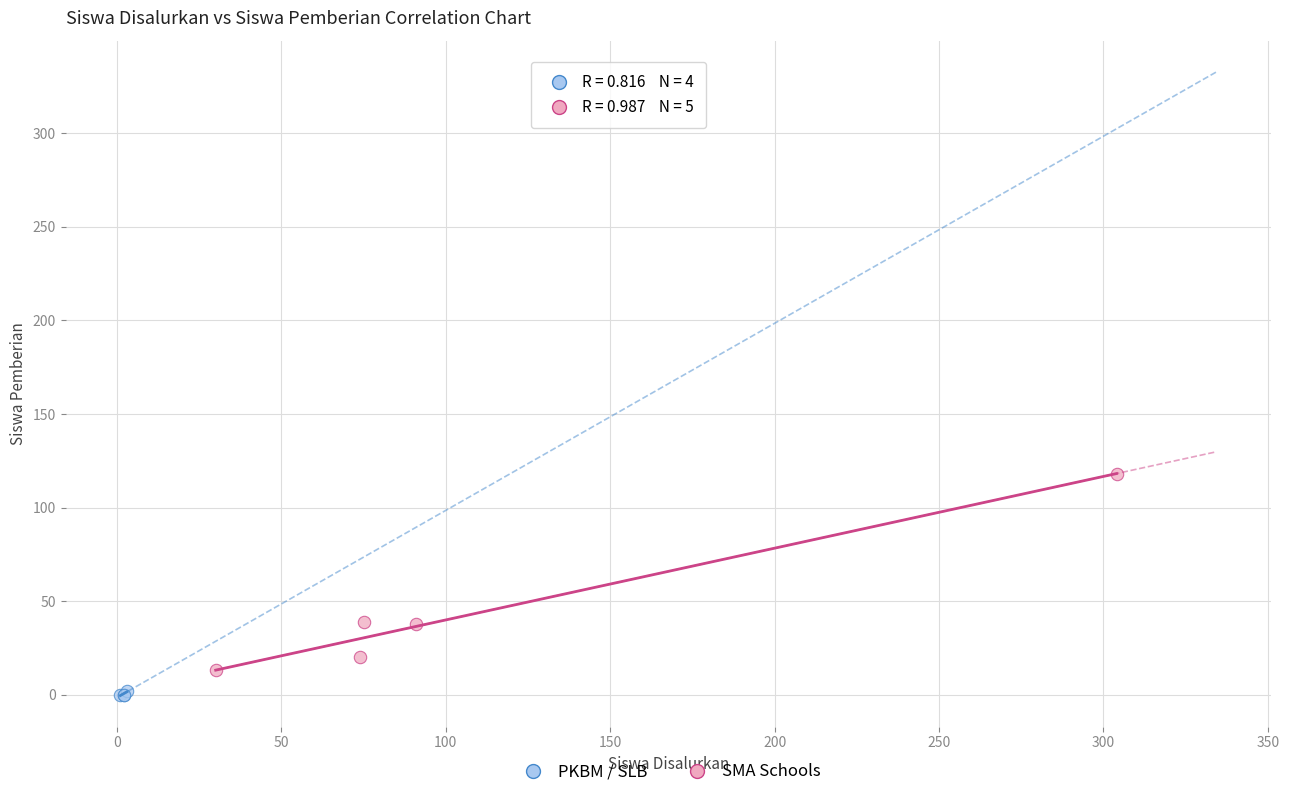

Which series has the largest Y range (max minus min)?

SMA Schools